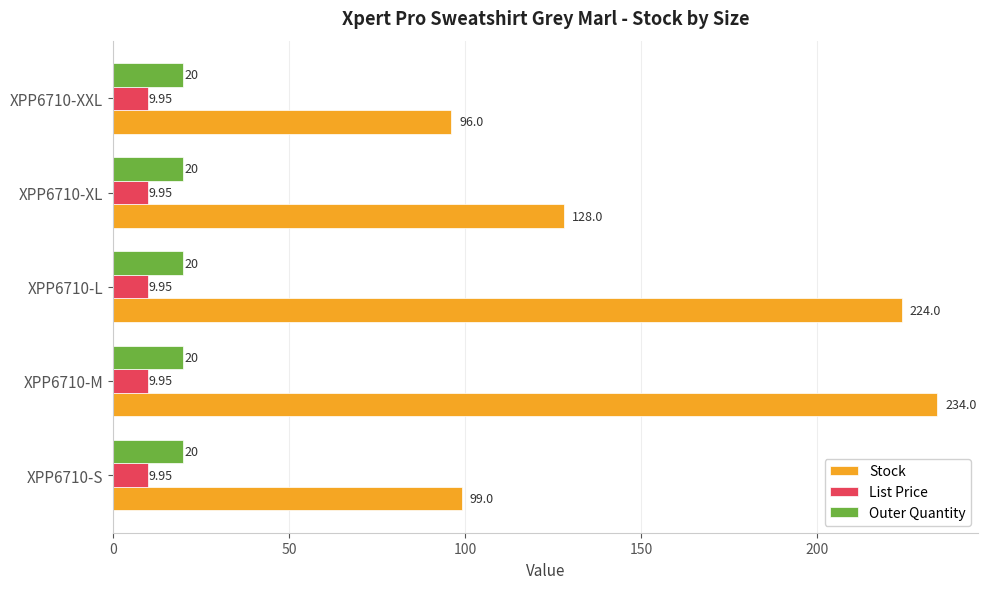

Which series changed the most between XPP6710-S and XPP6710-M?

Stock